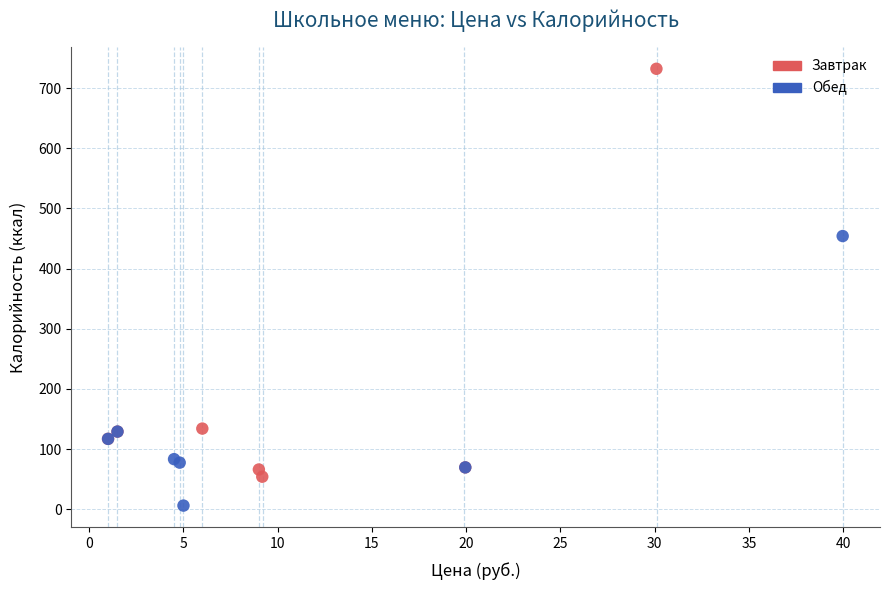

Which series has the widest spread of Y values?

Завтрак